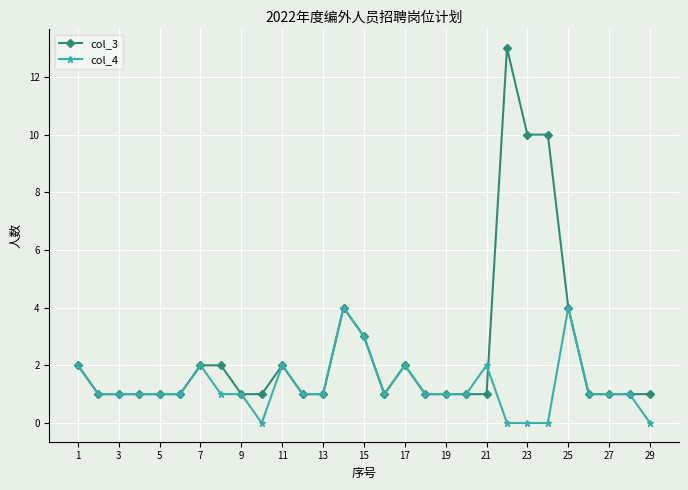

Rank the series by their average value, from lowest to highest.

col_4, col_3